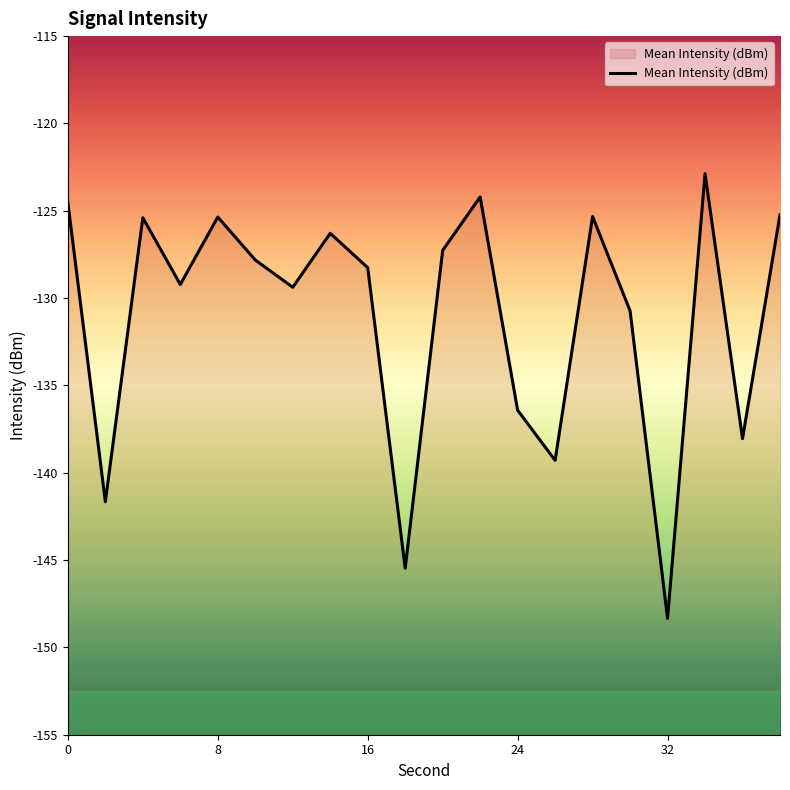

At which label is the value closest to -135?

24